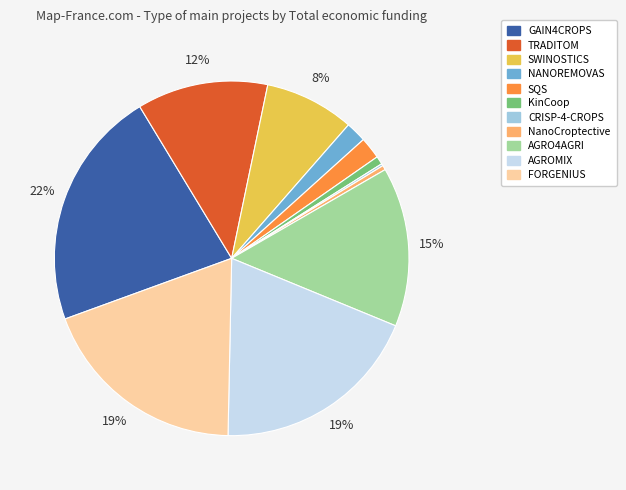

True or false: FORGENIUS accounts for 31% of the total.

False